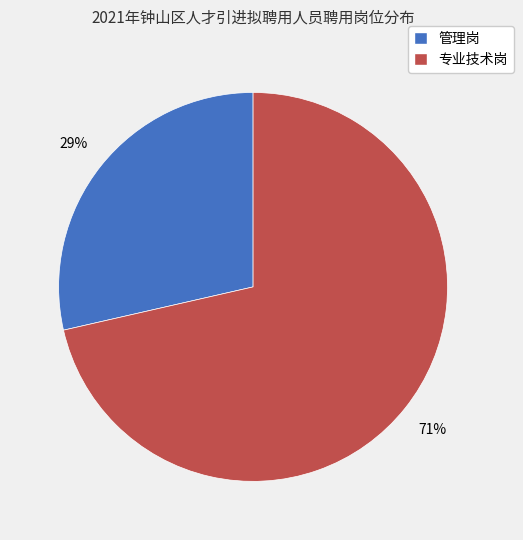

How many segments does this pie chart have?

2